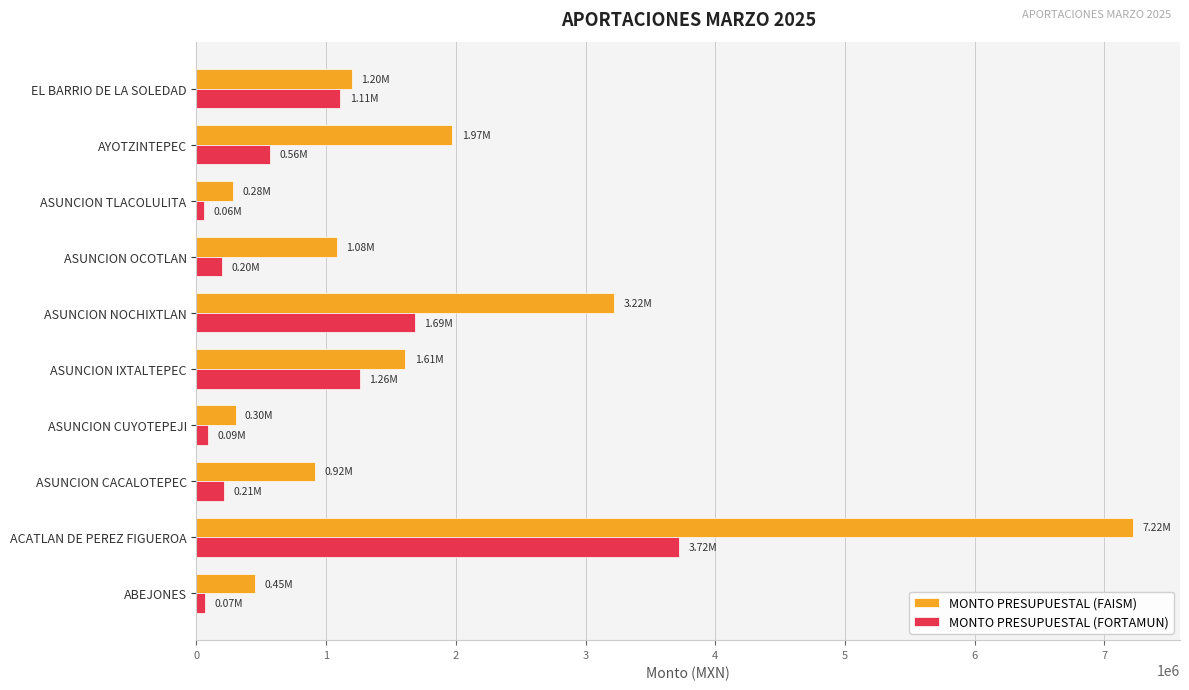

Where is MONTO PRESUPUESTAL (FORTAMUN) nearest to the value 1890987?

ASUNCION NOCHIXTLAN